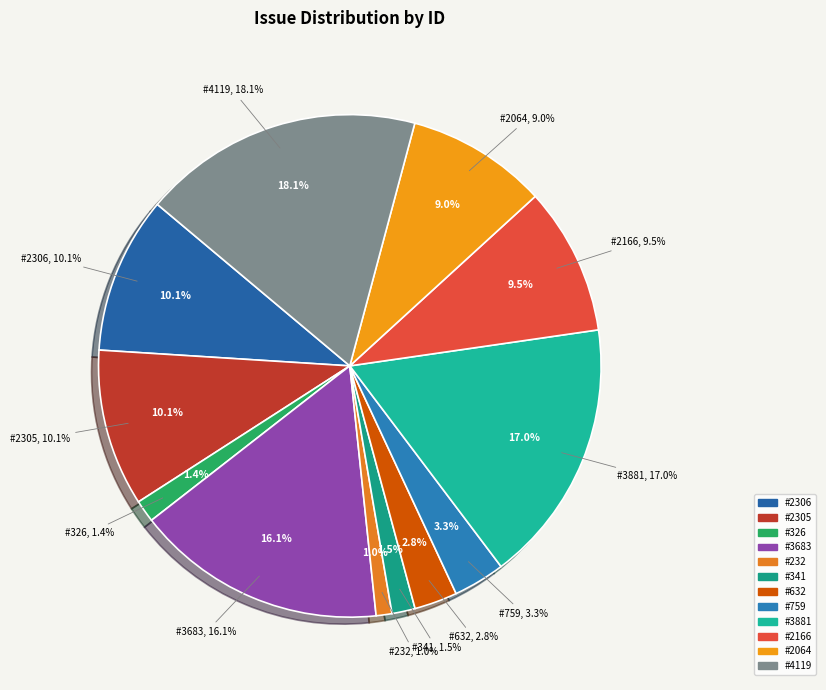

The 632 slice represents 3% of the pie. True or false?

True